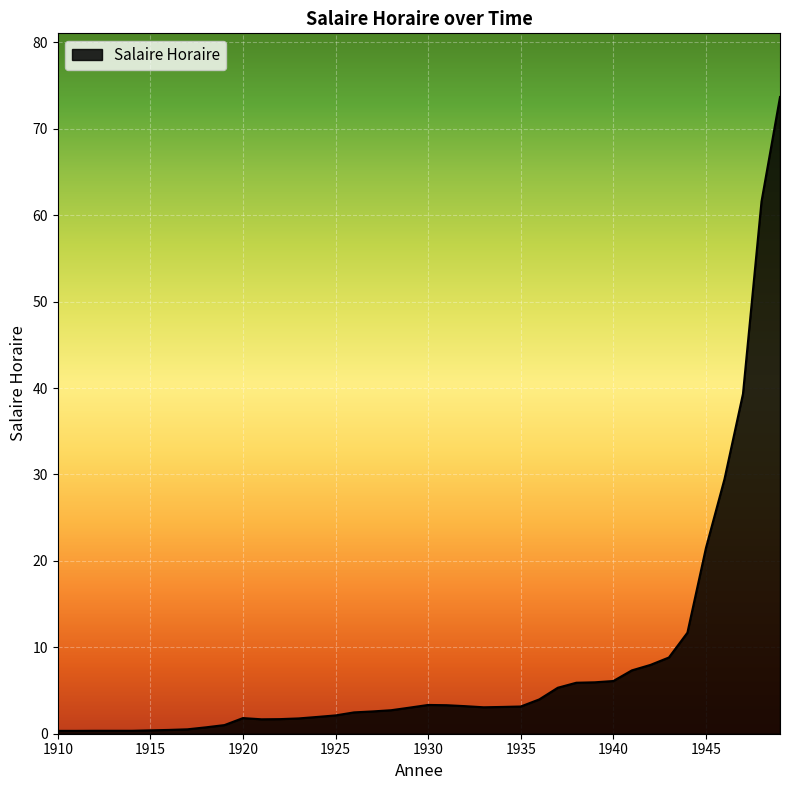

What is the smallest value displayed?

0.3